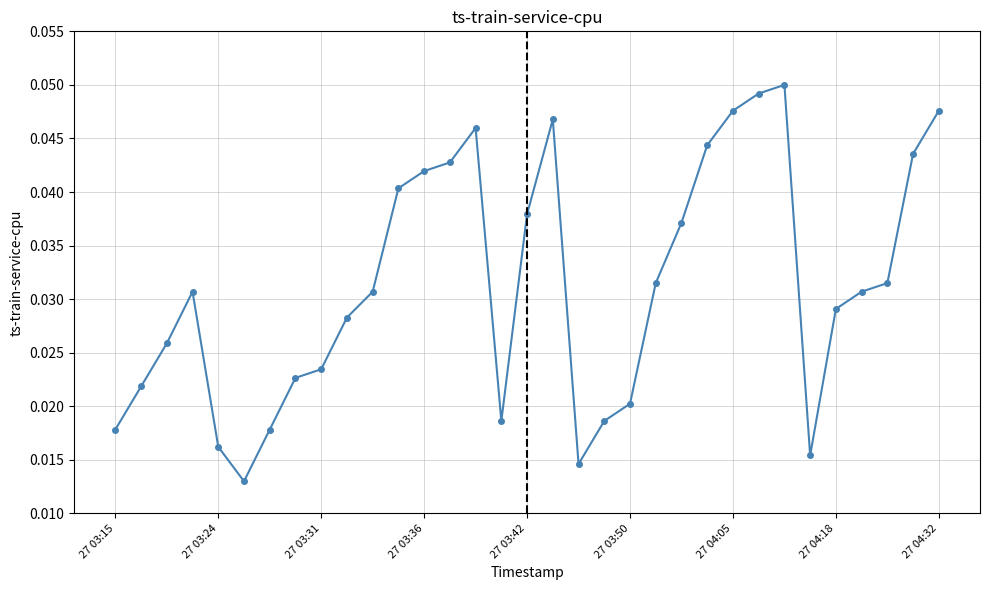

How many values are between 0 and 1?

33